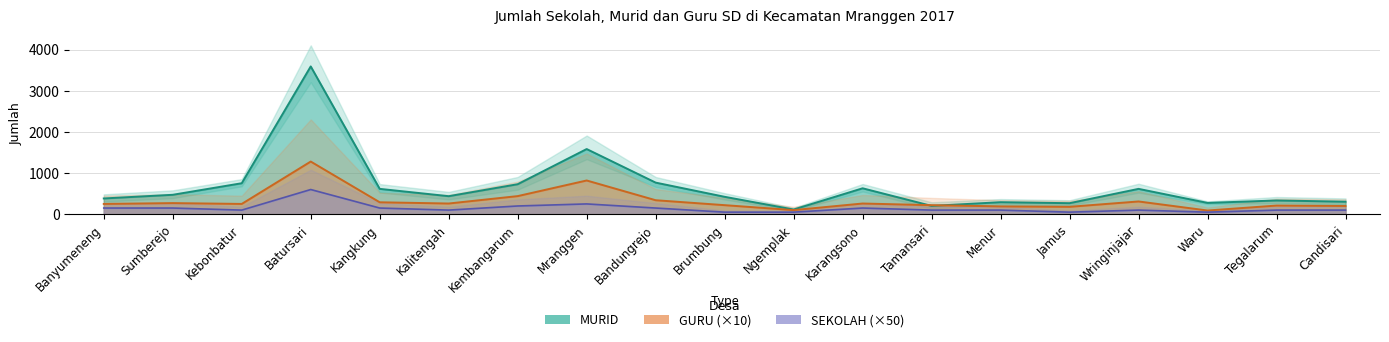

How many lines are shown in the chart?

3